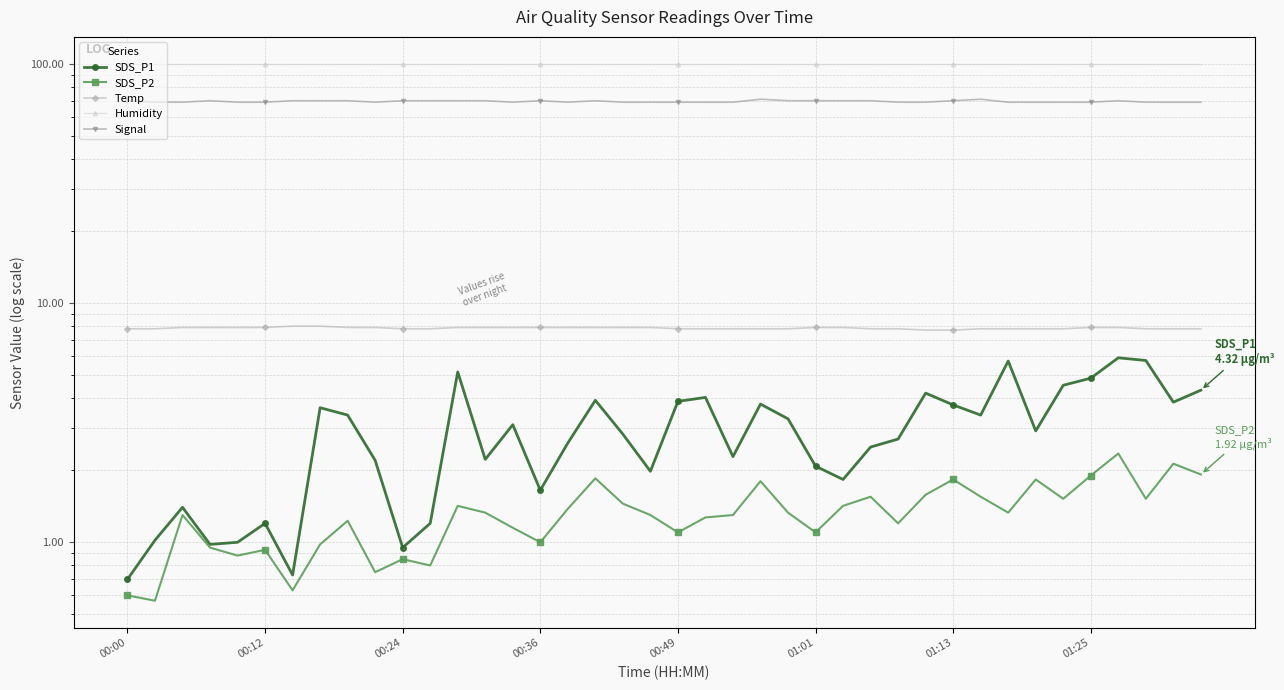

Is it true that SDS_P2 equals 0.4 at 28?

False